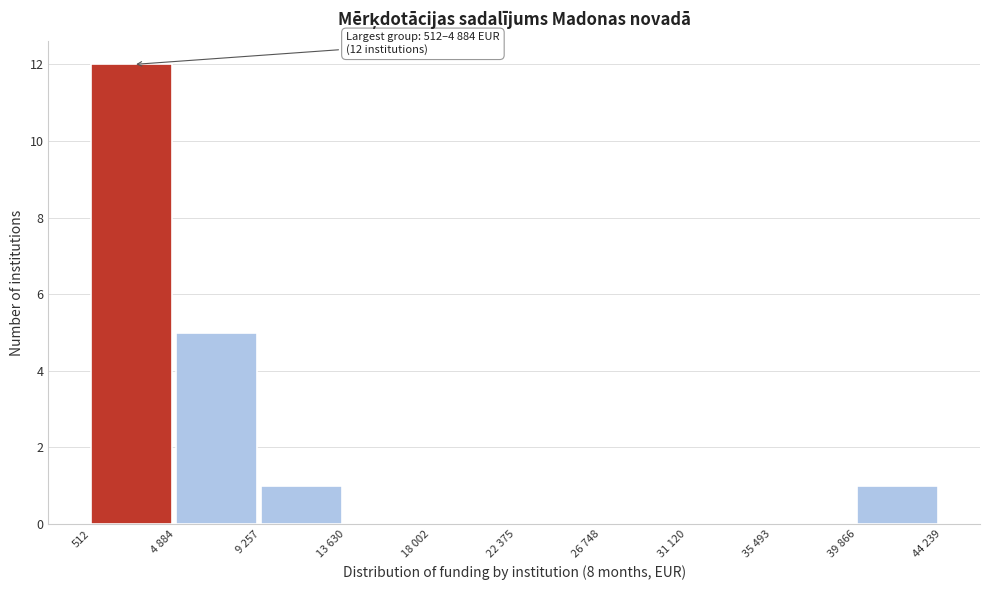

Reading left to right, transcribe all the data shown in this chart.

512=12	4 884=5	9 257=1	13 630=0	18 002=0	22 375=0	26 748=0	31 120=0	35 493=0	39 866=1